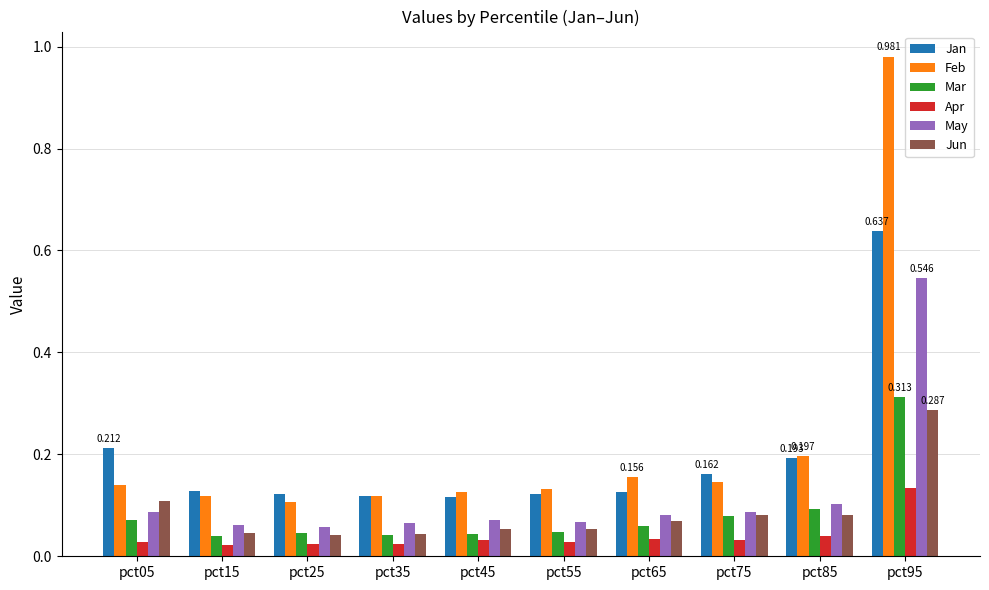

Which series has the largest range (max minus min)?

Feb